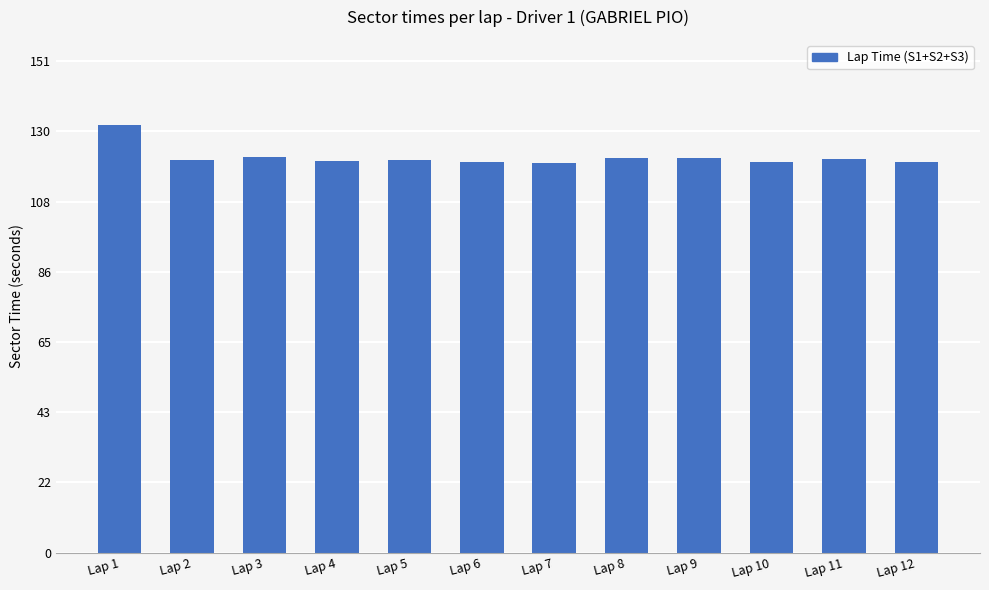

Are the bars horizontal?

No